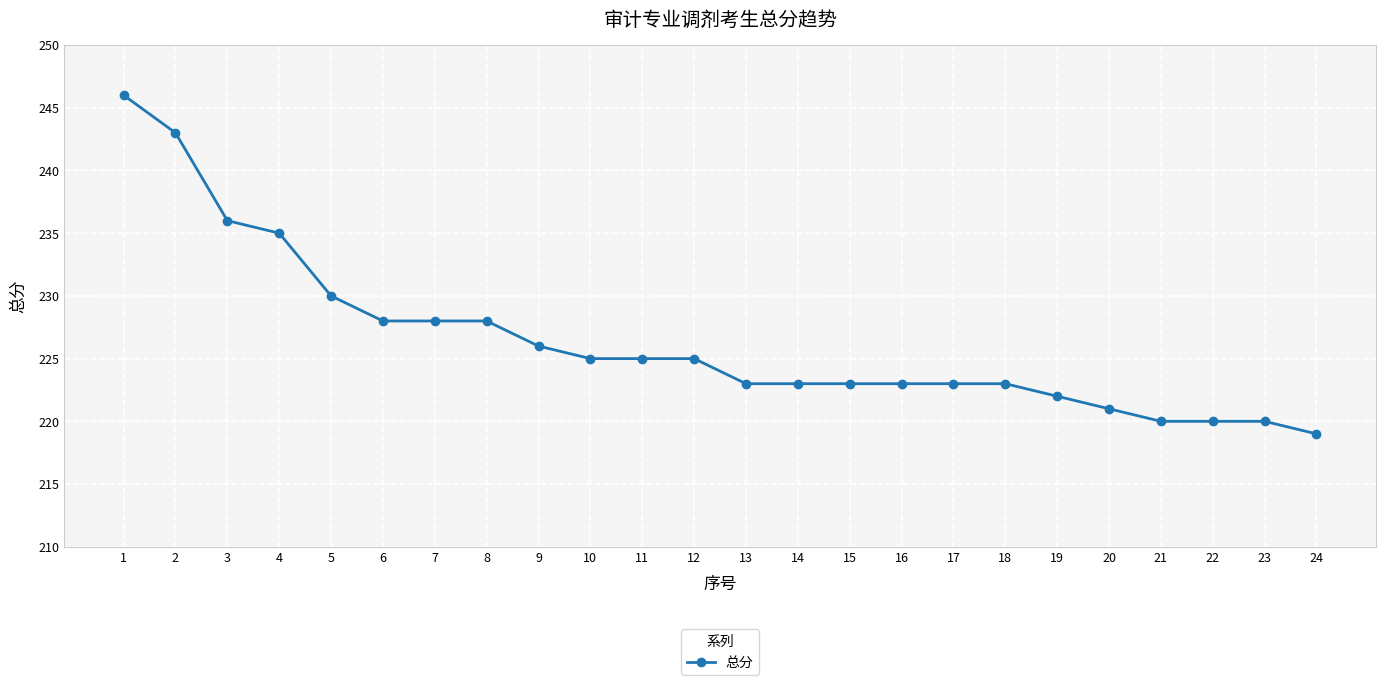

What is the difference between the values at 12 and 14?

2